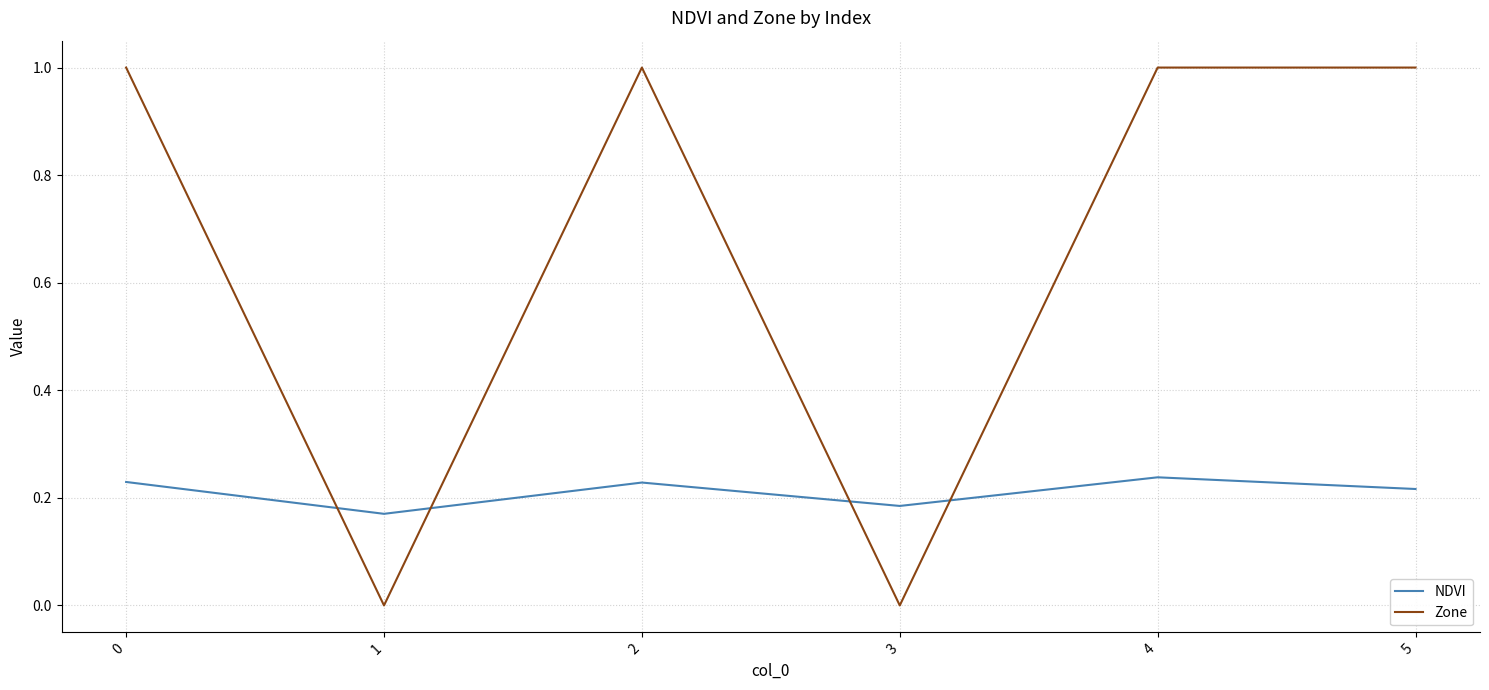

True or false: Zone and NDVI cross at least once.

True